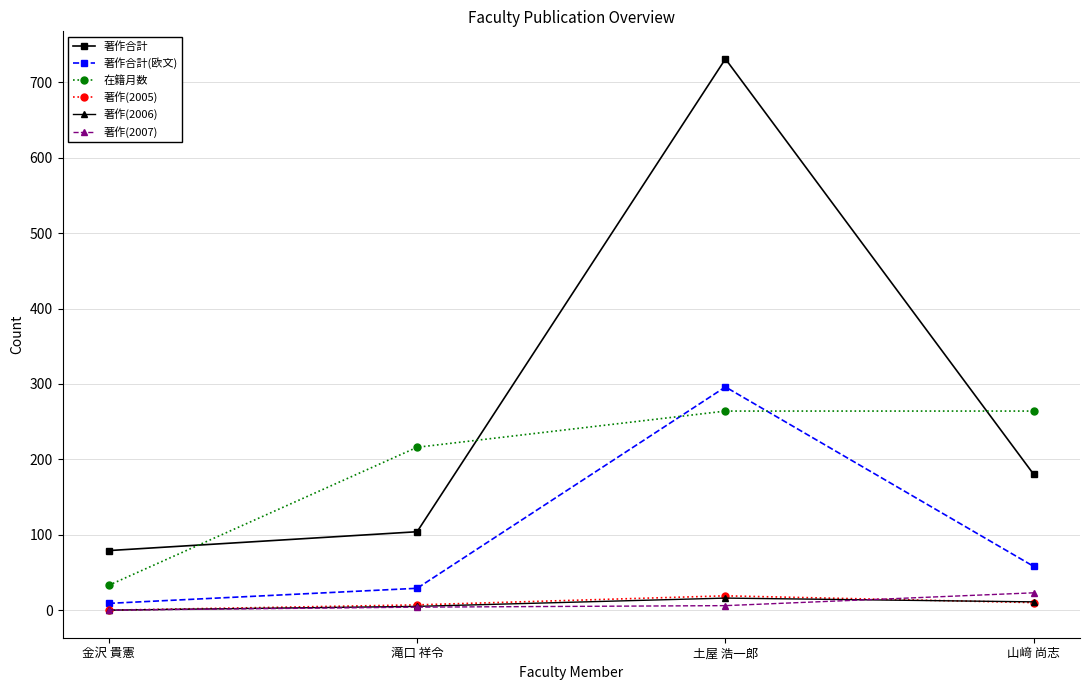

True or false: 在籍月数 and 著作(2005) intersect in this chart.

False